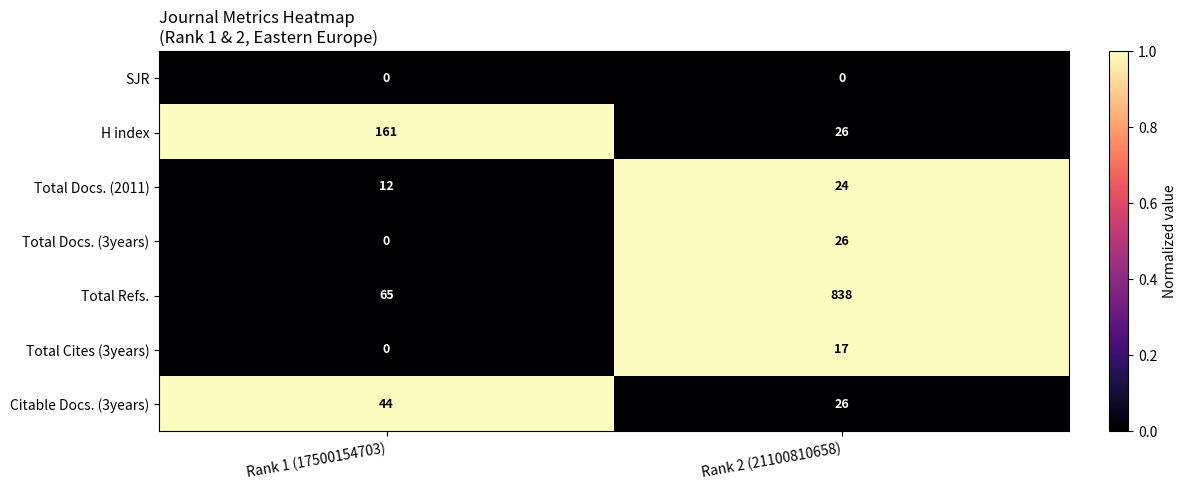

True or false: Total Refs. has a value of 45 at Rank 1 (17500154703).

False